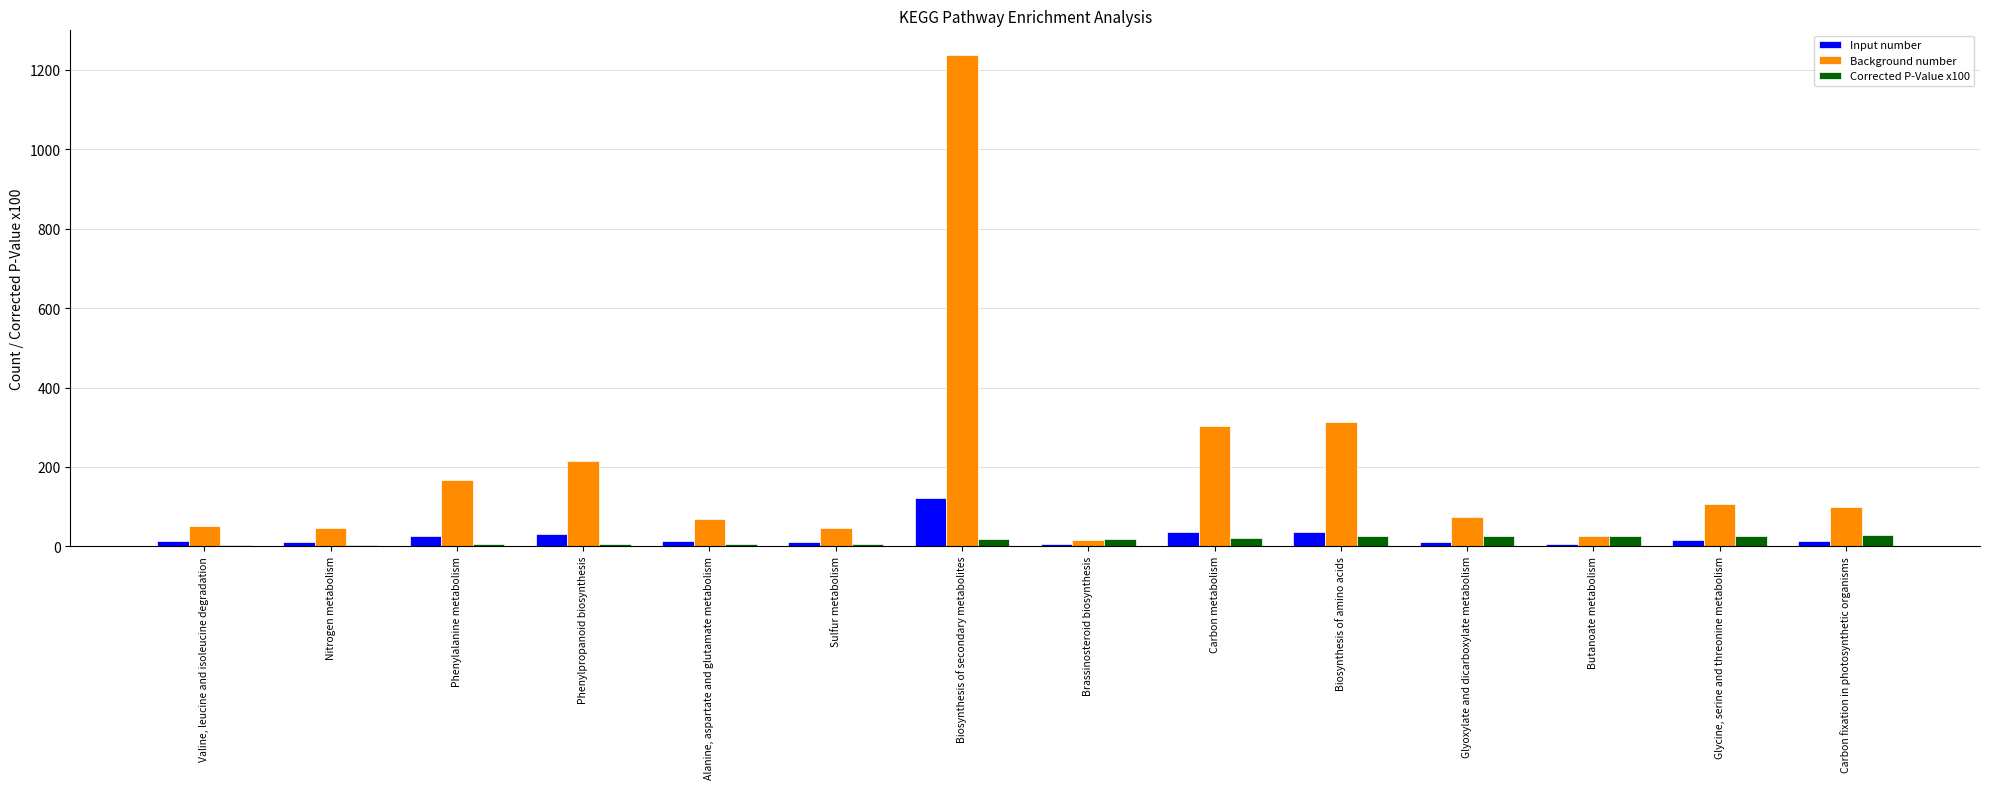

Which series has the largest total across all categories?

Background number